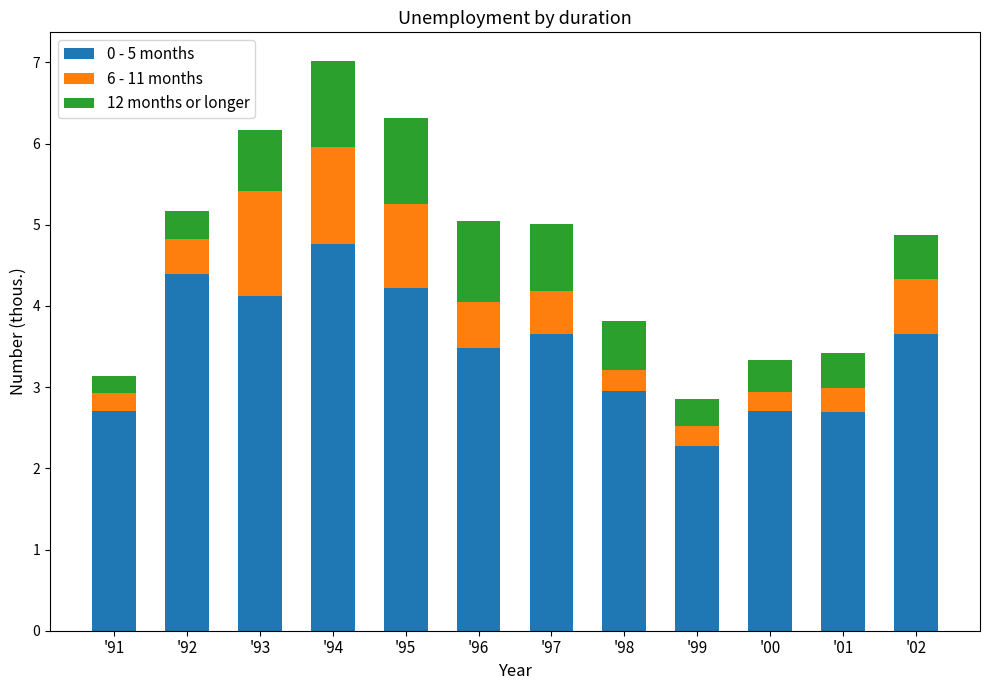

True or false: 0 - 5 months has a value of 3.0 at '98.

True